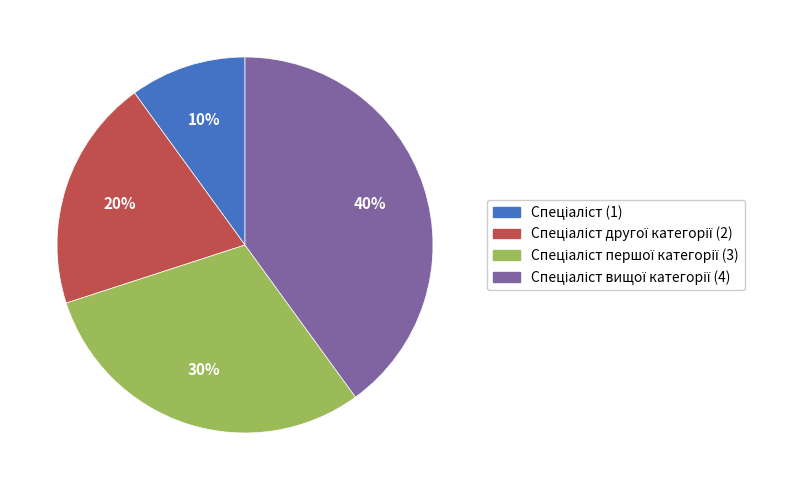

To the nearest percent, what is the average slice percentage?

25%